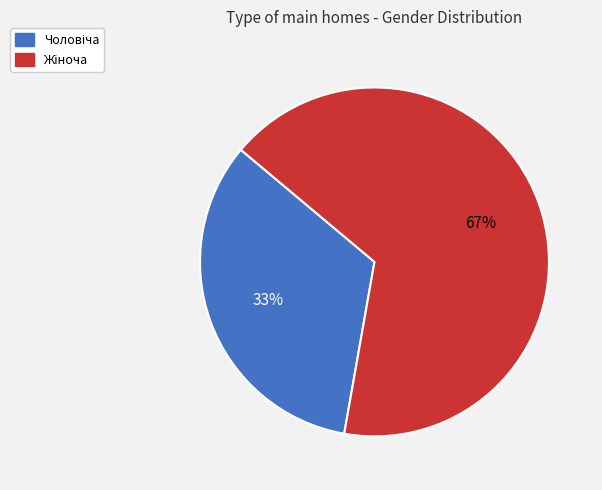

Count the number of slices in the pie.

2